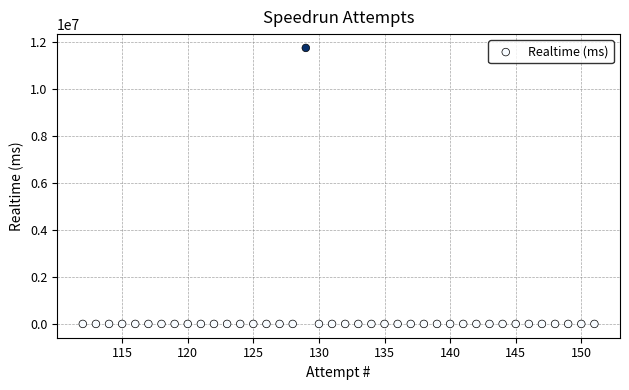

What is the range of X values (max minus min)?

39